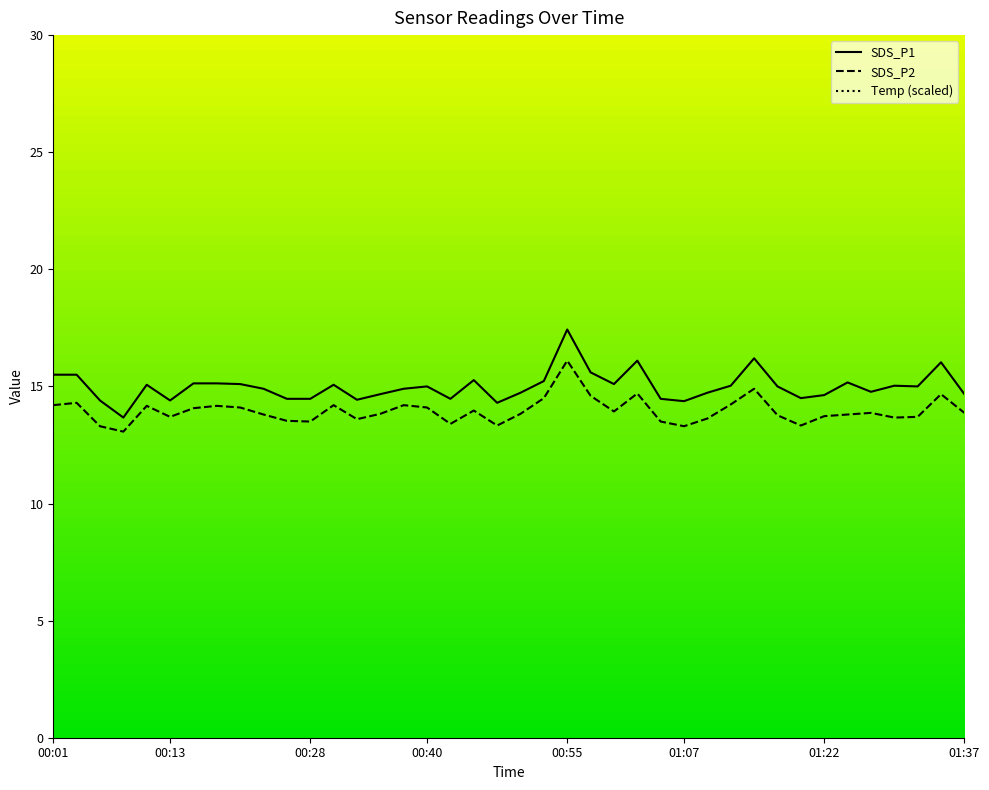

Where is SDS_P1 nearest to the value 15?

00:40